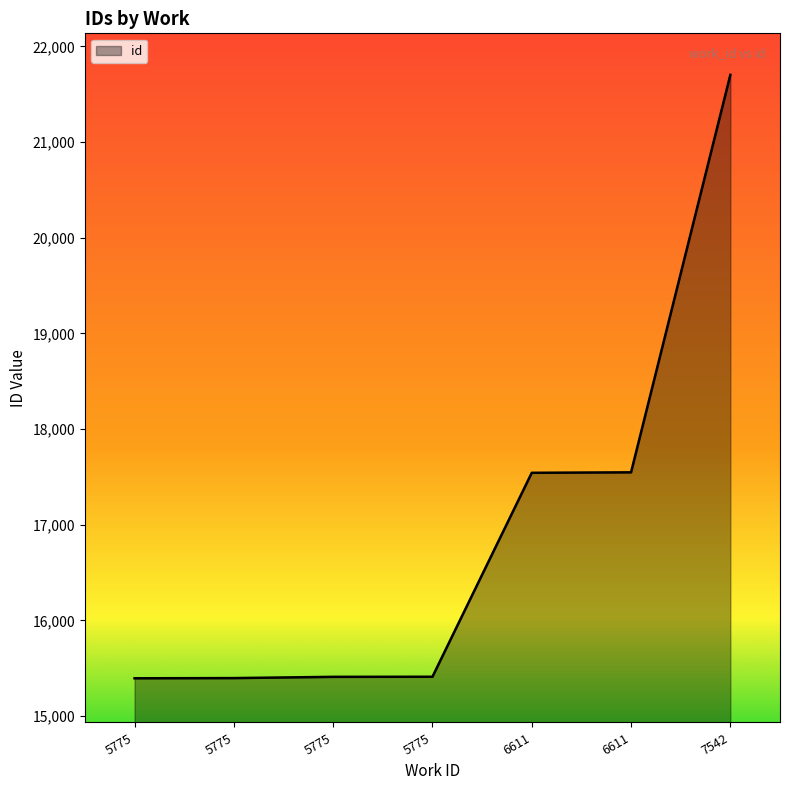

What is the average value?

16914